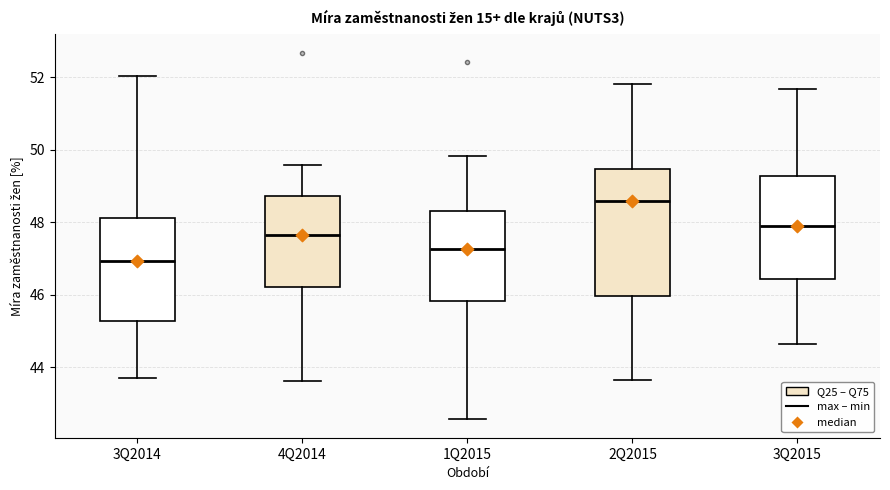

Reading left to right, transcribe this box plot: for each box, give where its median line is, the range the box spans, and where its two whiskers end, as read against the y-axis. The values are not printed on the chart, so give them approximately, as read against the axis.

3Q2014: median 47.0, box 45.2 to 48.2, whiskers 43.6 to 52.0
4Q2014: median 47.6, box 46.2 to 48.8, whiskers 43.6 to 49.6
1Q2015: median 47.2, box 45.8 to 48.4, whiskers 42.6 to 49.8
2Q2015: median 48.6, box 46.0 to 49.4, whiskers 43.6 to 51.8
3Q2015: median 47.8, box 46.4 to 49.2, whiskers 44.6 to 51.6